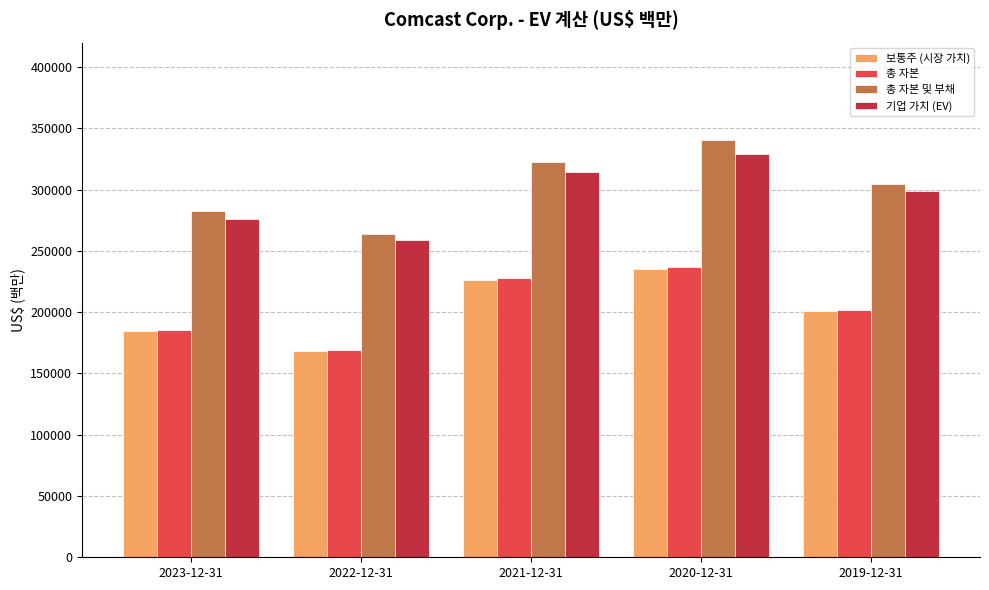

Where does the 총 자본 및 부채 series first go above 304336?

2021-12-31